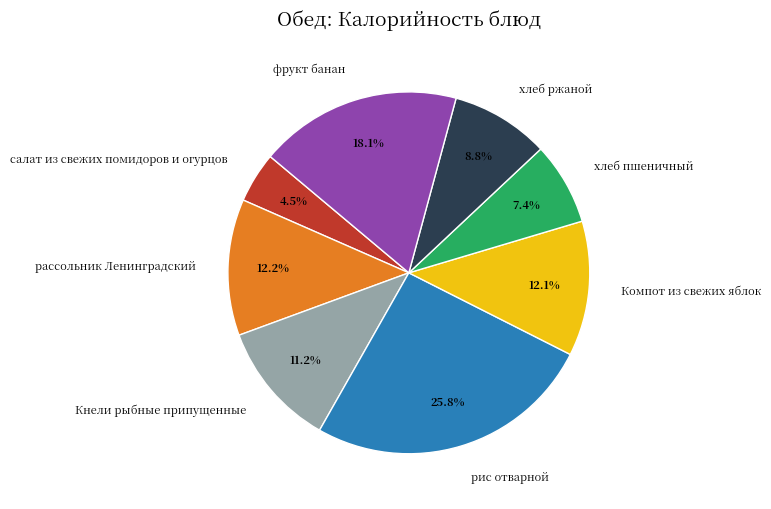

What is the smallest slice in the pie chart?

салат из свежих помидоров и огурцов